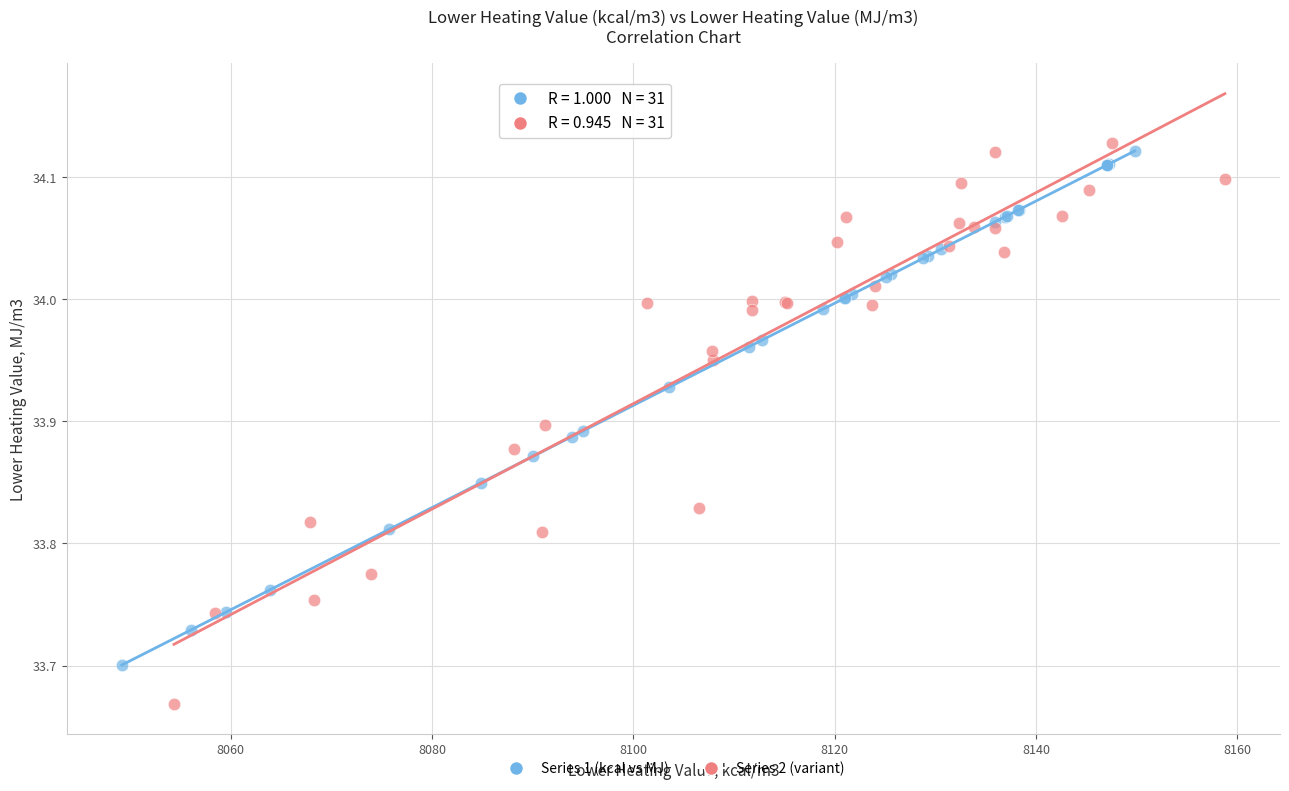

Which series has the largest Y range (max minus min)?

Series 2 (variant)